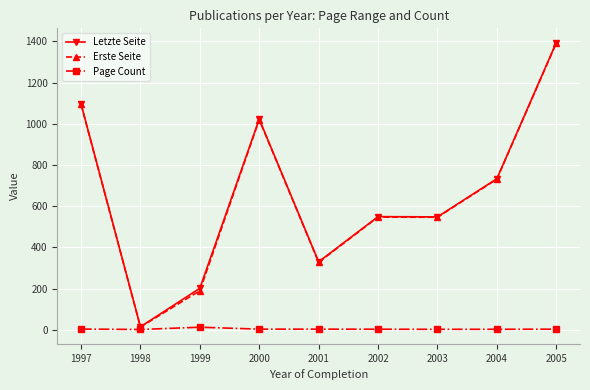

In Letzte Seite, how many points are higher than both neighbors (excluding endpoints)?

2